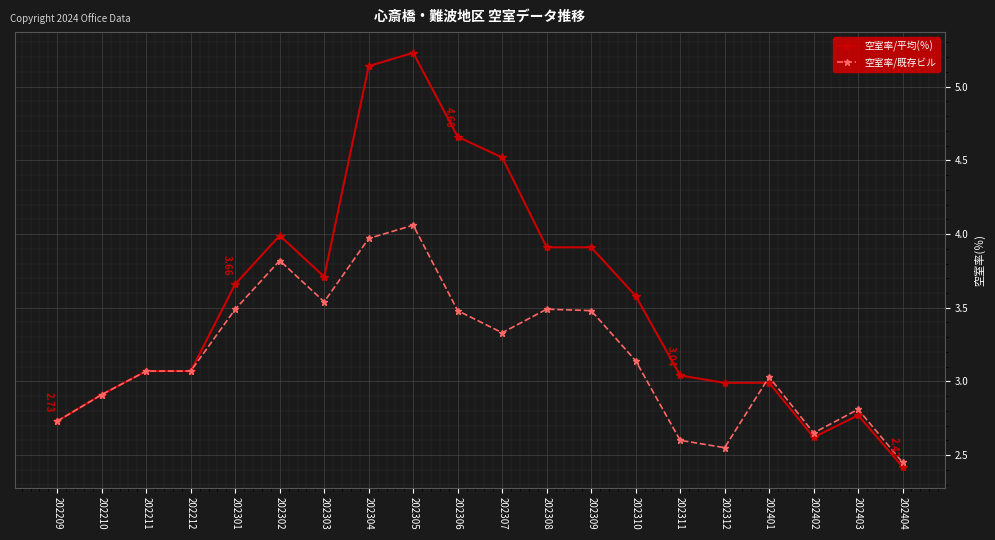

True or false: 空室率/平均(％) has a value of 2.8 at 202403.

True